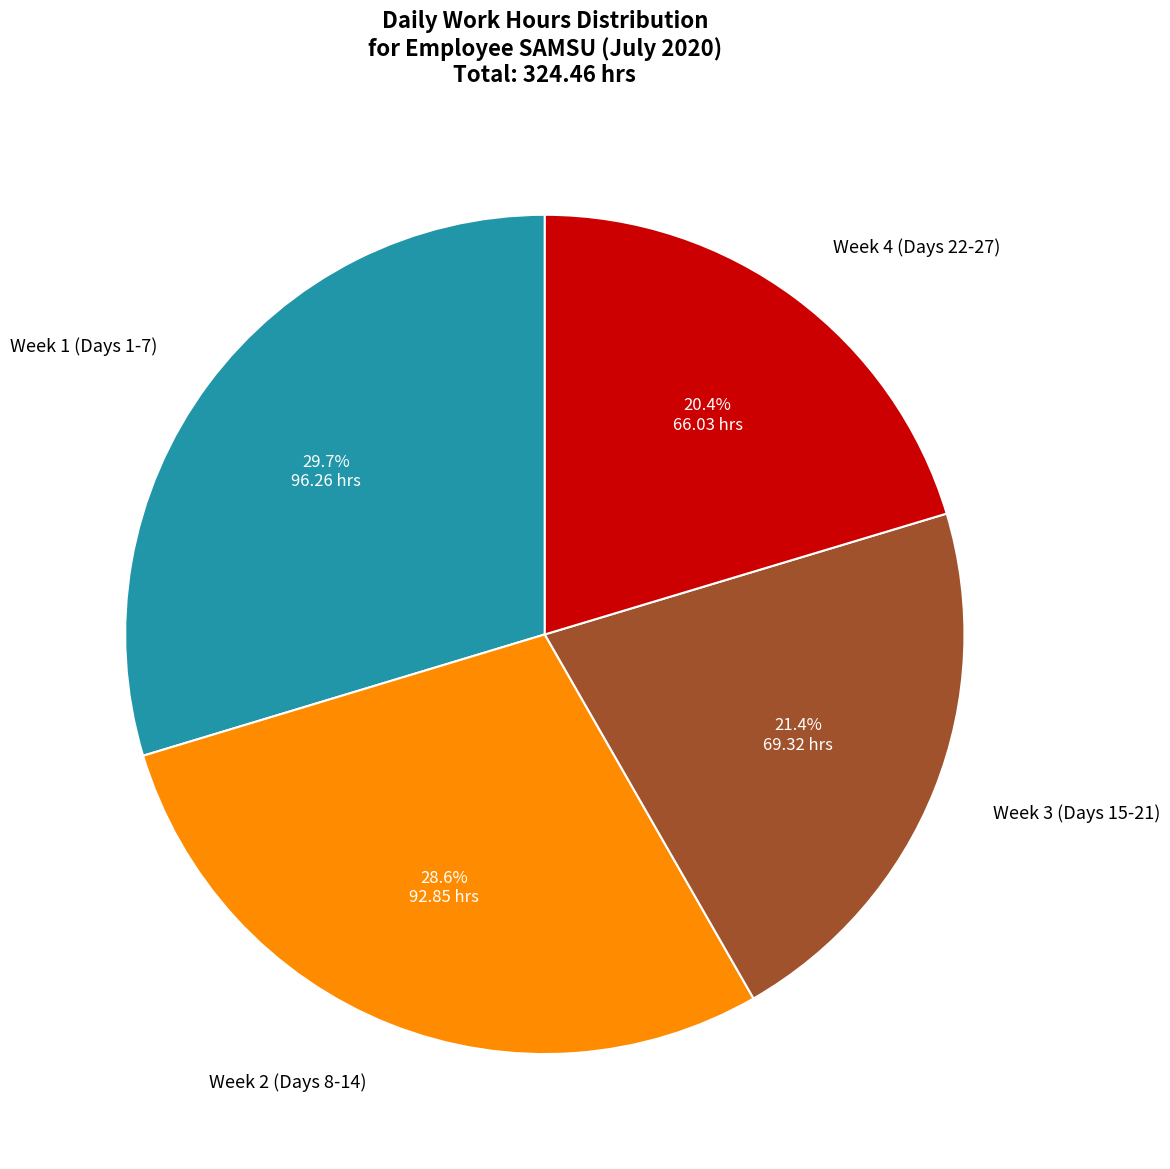

Combined, do Week 1 (Days 1-7) and Week 3 (Days 15-21) account for over 50%?

Yes